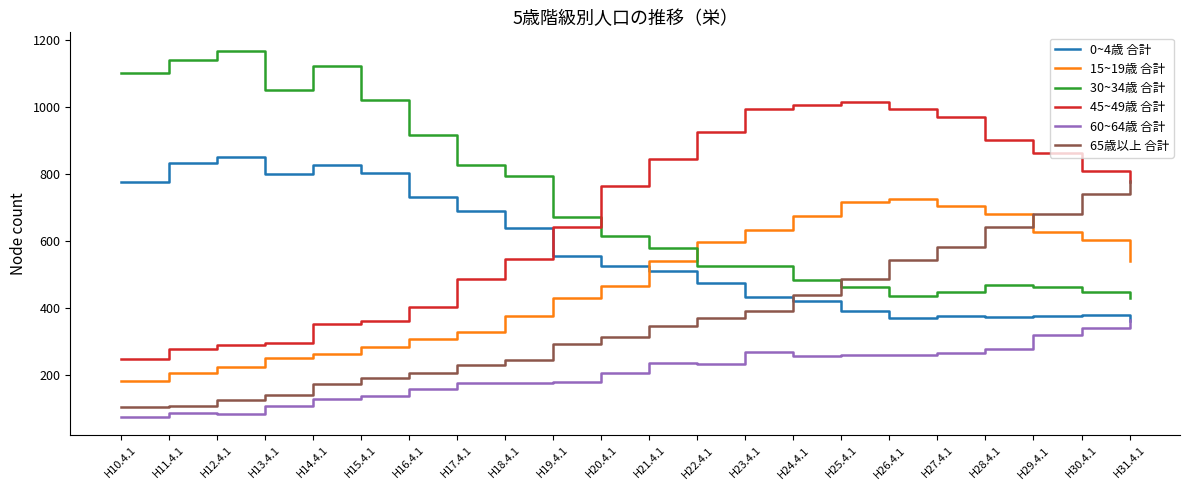

What is the minimum value shown in the chart?

75